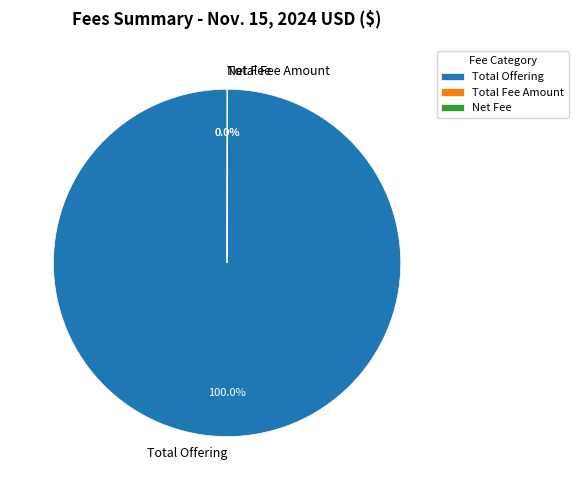

Does any single category account for the majority?

Yes